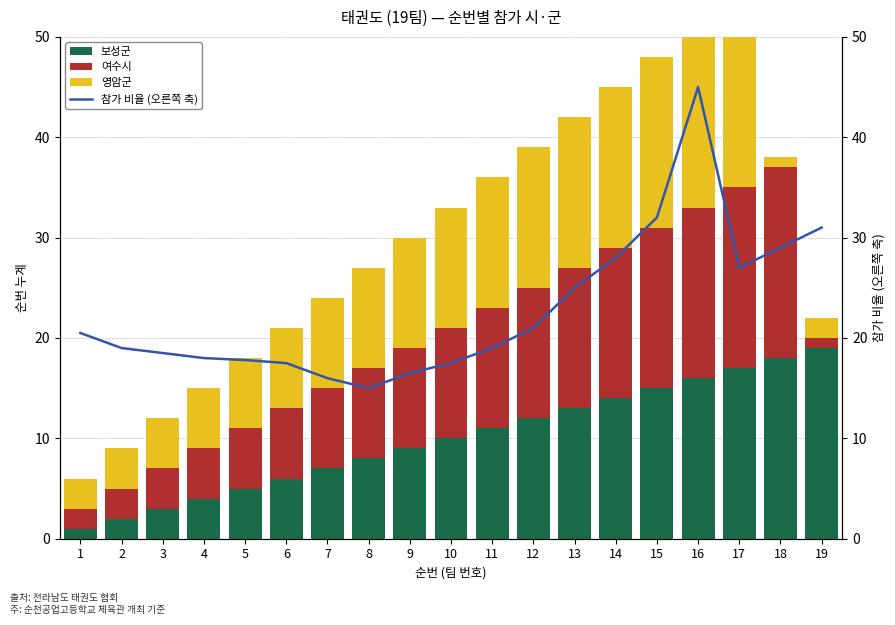

Reading left to right, list all the values displayed in this chart.

보성군: 1=1.0	2=2.0	3=3.0	4=4.0	5=5.0	6=6.0	7=7.0	8=8.0	9=9.0	10=10.0	11=11.0	12=12.0	13=13.0	14=14.0	15=15.0	16=16.0	17=17.0	18=18.0	19=19.0
여수시: 1=2.0	2=3.0	3=4.0	4=5.0	5=6.0	6=7.0	7=8.0	8=9.0	9=10.0	10=11.0	11=12.0	12=13.0	13=14.0	14=15.0	15=16.0	16=17.0	17=18.0	18=19.0	19=1.0
영암군: 1=3.0	2=4.0	3=5.0	4=6.0	5=7.0	6=8.0	7=9.0	8=10.0	9=11.0	10=12.0	11=13.0	12=14.0	13=15.0	14=16.0	15=17.0	16=18.0	17=19.0	18=1.0	19=2.0
참가 비율 (오른쪽 축): 1=20.5	2=19.0	3=18.5	4=18.0	5=17.8	6=17.5	7=16.0	8=15.0	9=16.5	10=17.5	11=19.0	12=21.0	13=25.0	14=28.0	15=32.0	16=45.0	17=27.0	18=29.0	19=31.0